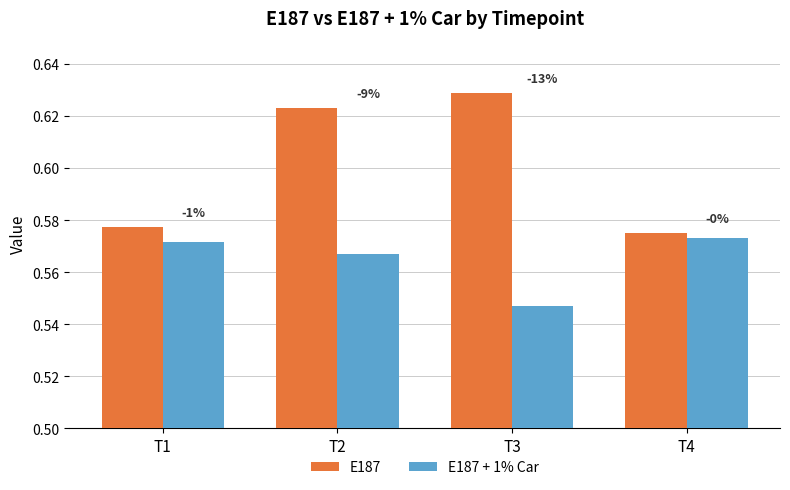

Which category has the lowest value across all series?

T3